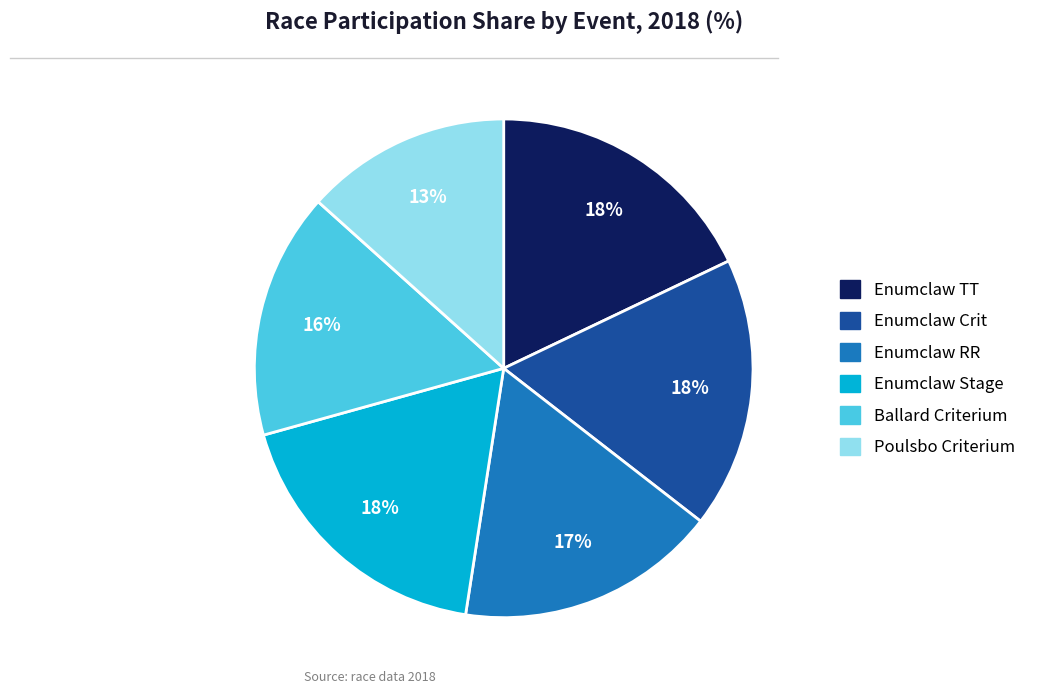

Which slice is the smallest?

Poulsbo Criterium